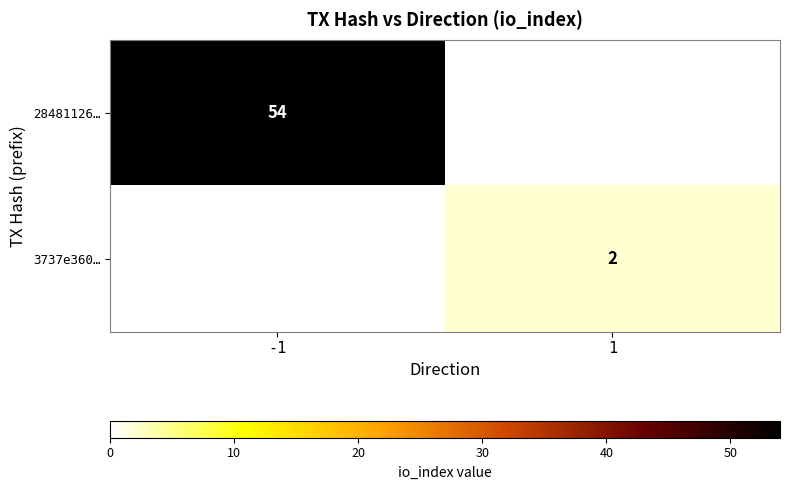

How many distinct data groups are displayed?

2